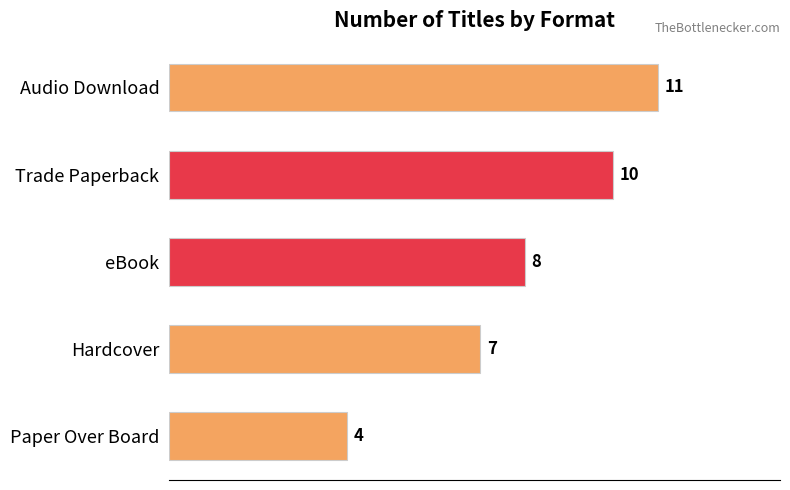

How many categories are shown in the chart?

5